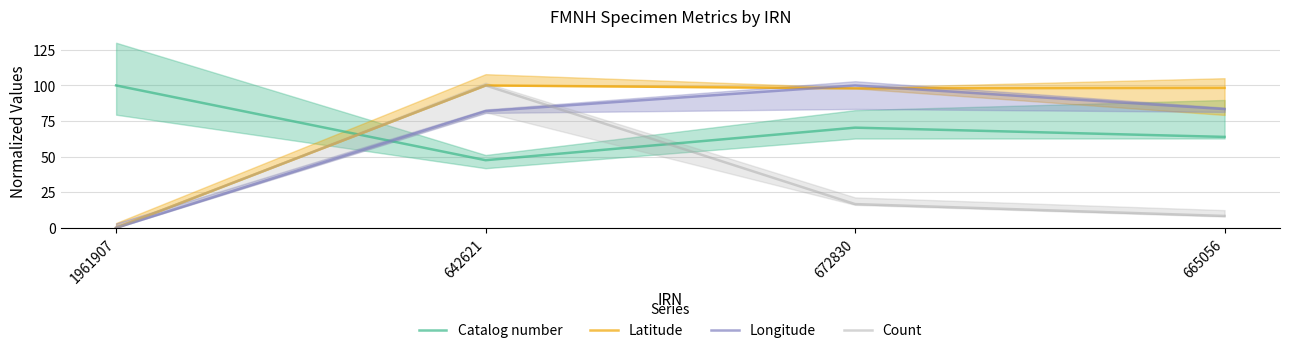

What are all the series names shown in the legend?

Catalog number, Latitude, Longitude, Count